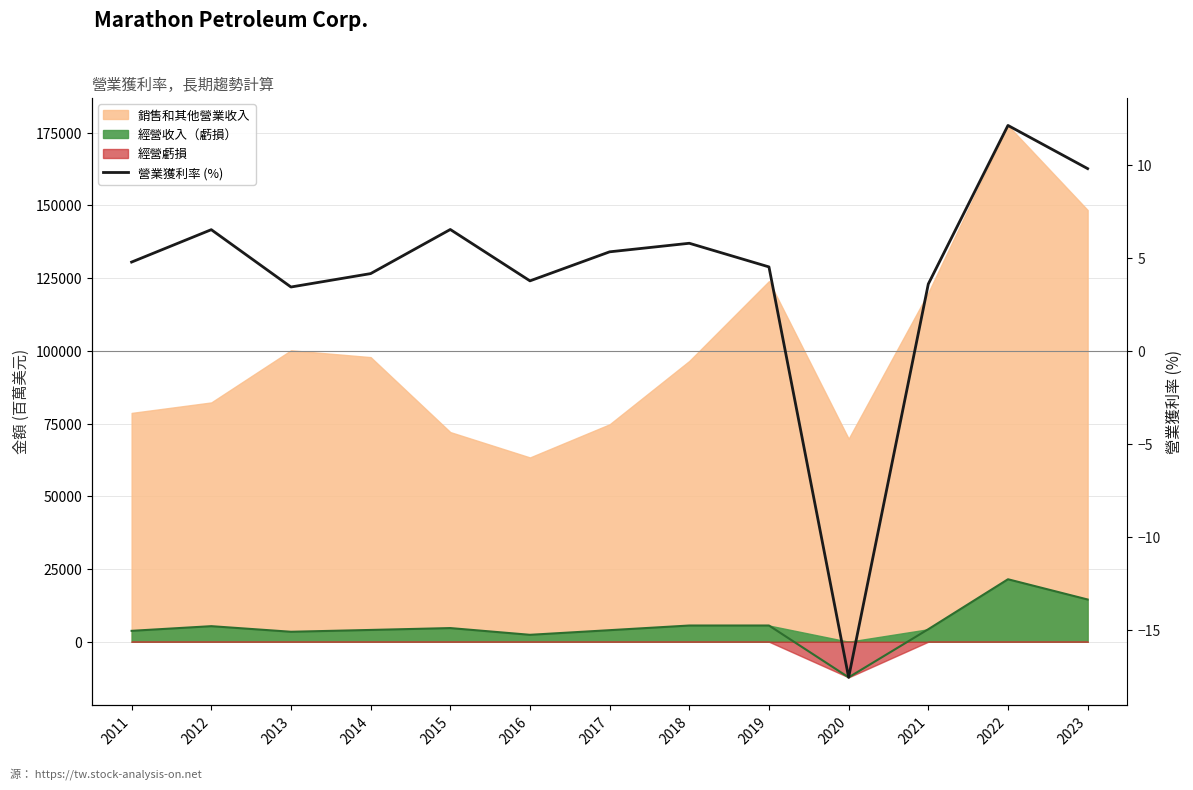

At which category does the data reach its first local peak?

2012